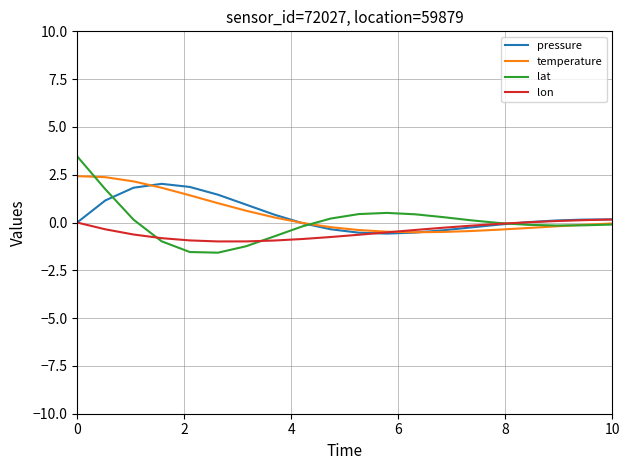

How many times do lon and temperature cross each other?

1